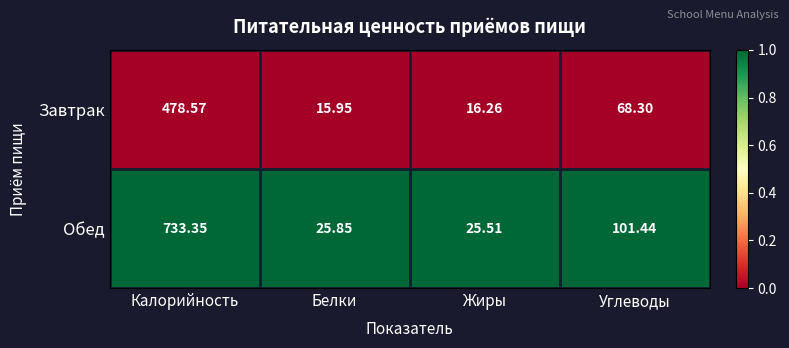

What is the total value across all series at Белки?

41.8